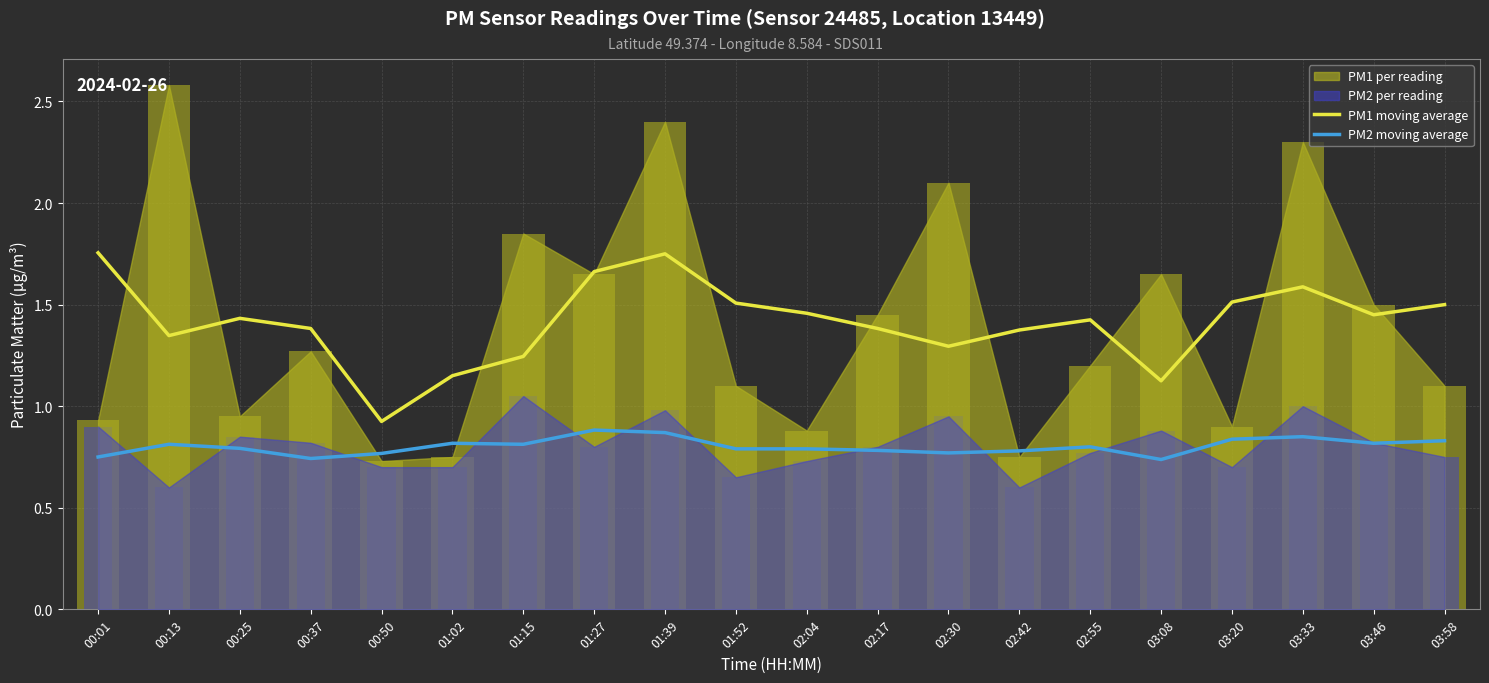

What is the label of the 18th bar from the left?

03:33